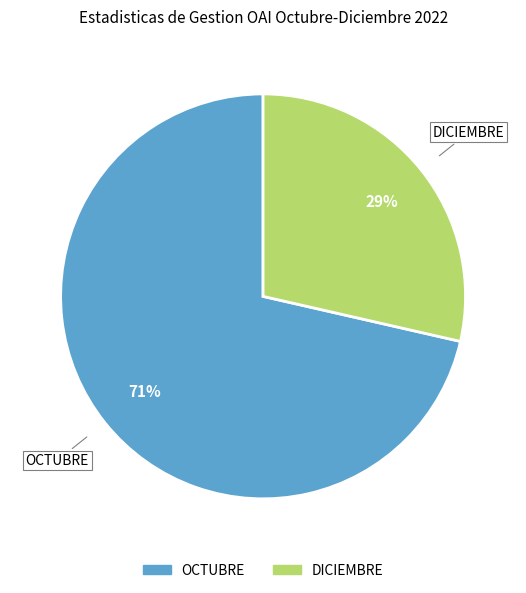

To the nearest percent, what is the average slice percentage?

50%